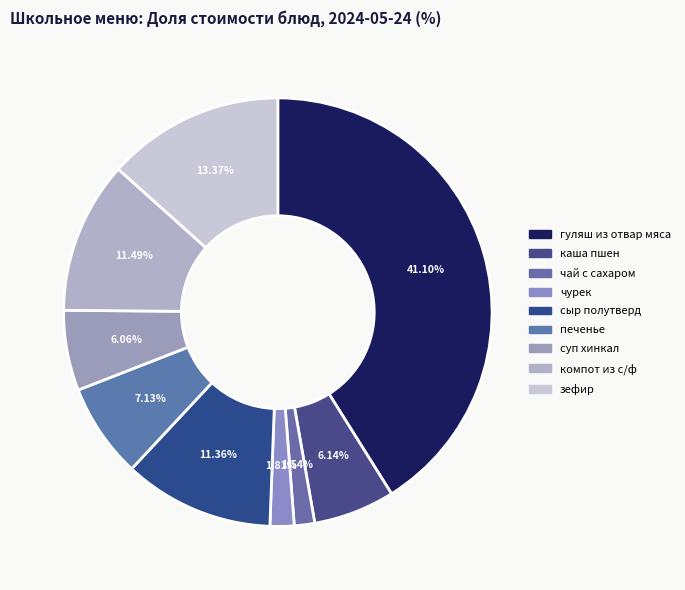

To the nearest percent, what portion does сыр полутверд represent?

11%